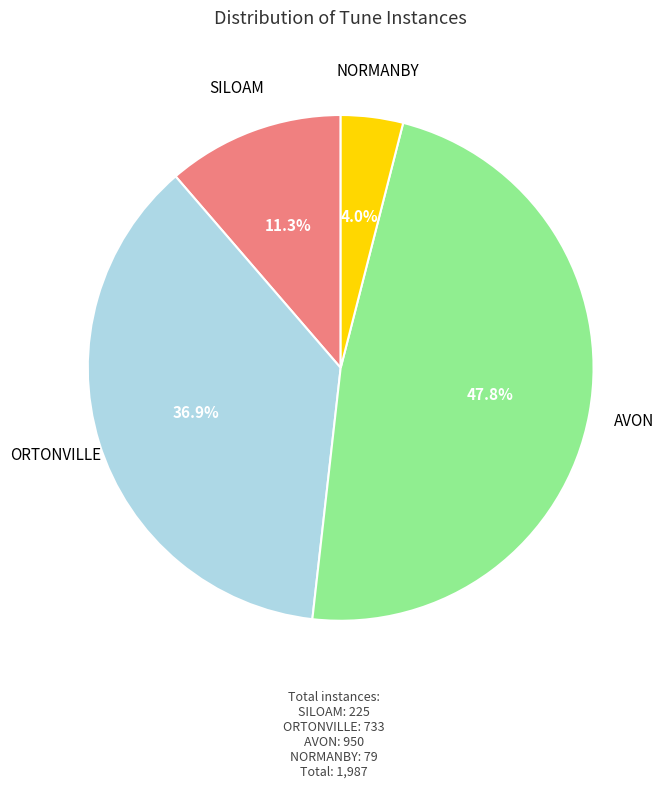

The SILOAM slice represents 23% of the pie. True or false?

False